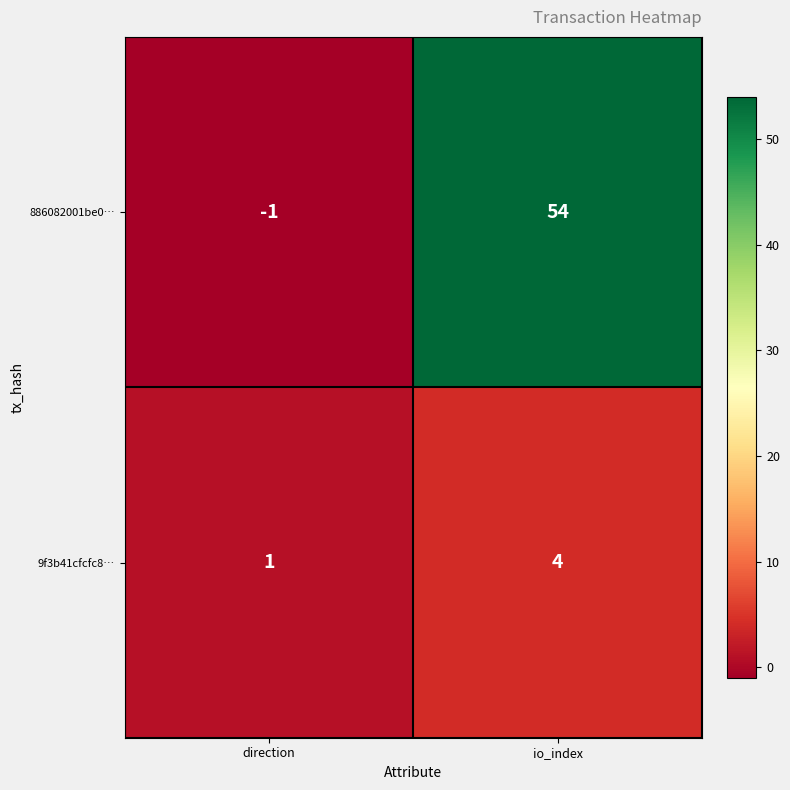

Reading left to right, extract all data points from this chart.

886082001be0…: direction=-1	io_index=54
9f3b41cfcfc8…: direction=1	io_index=4